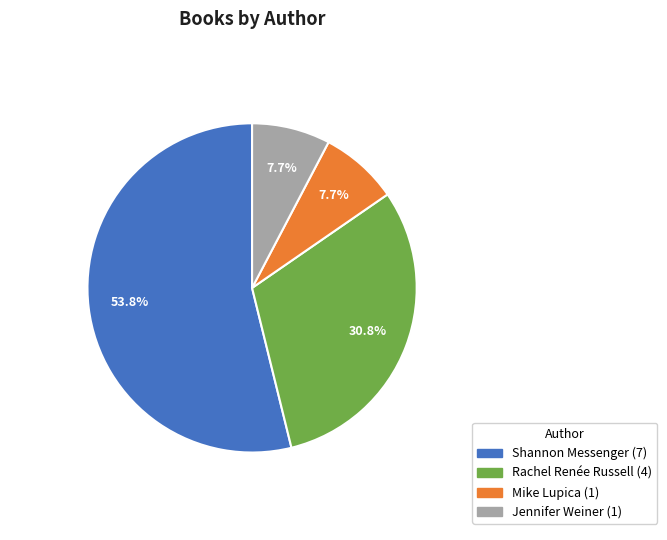

Is there a majority slice in this chart?

Yes